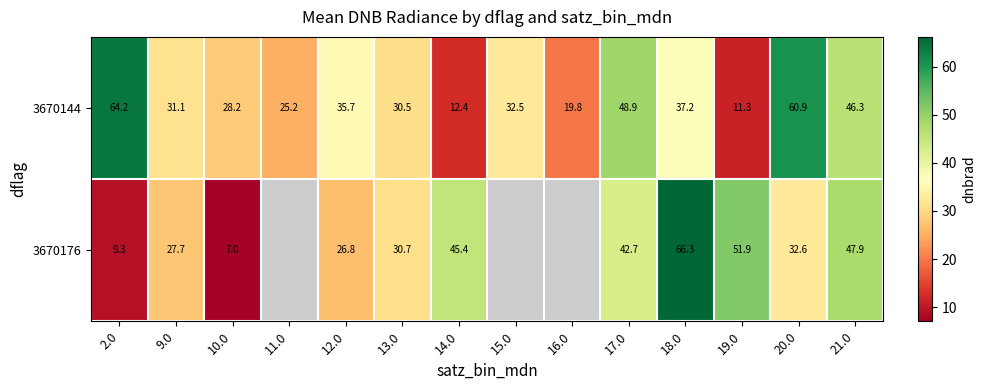

Which has a higher value, 13.0 or 9.0?

9.0